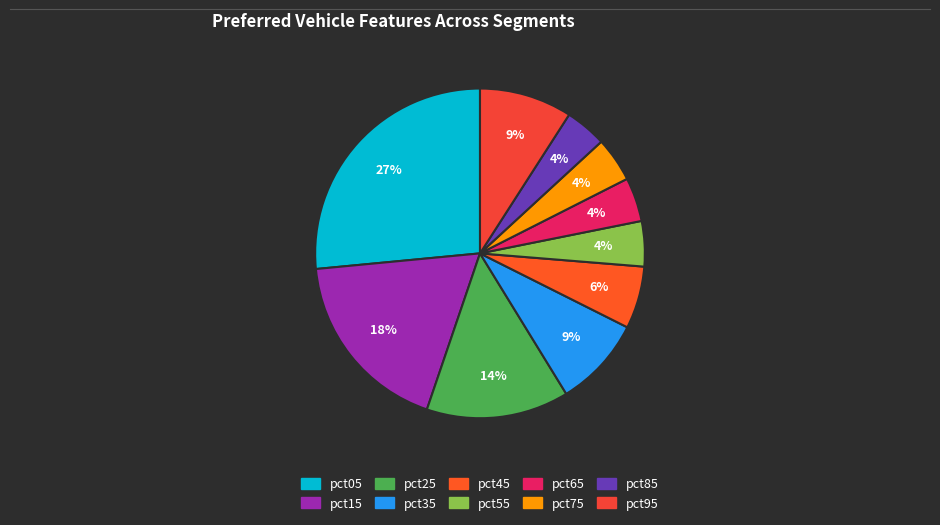

What percentage is the pct25 slice, to the nearest percent?

14%